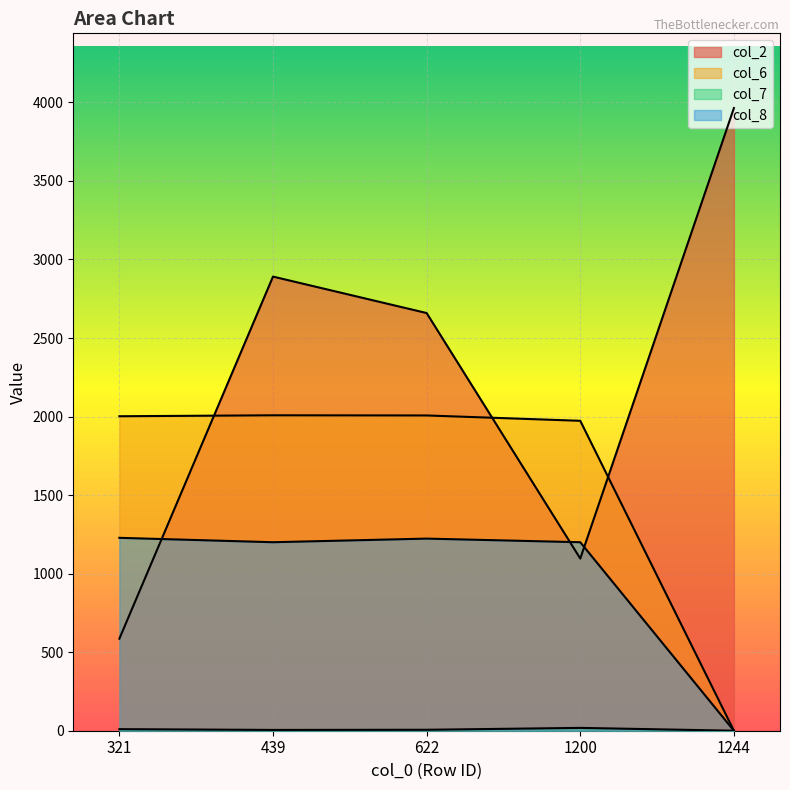

How many lines are shown in the chart?

4